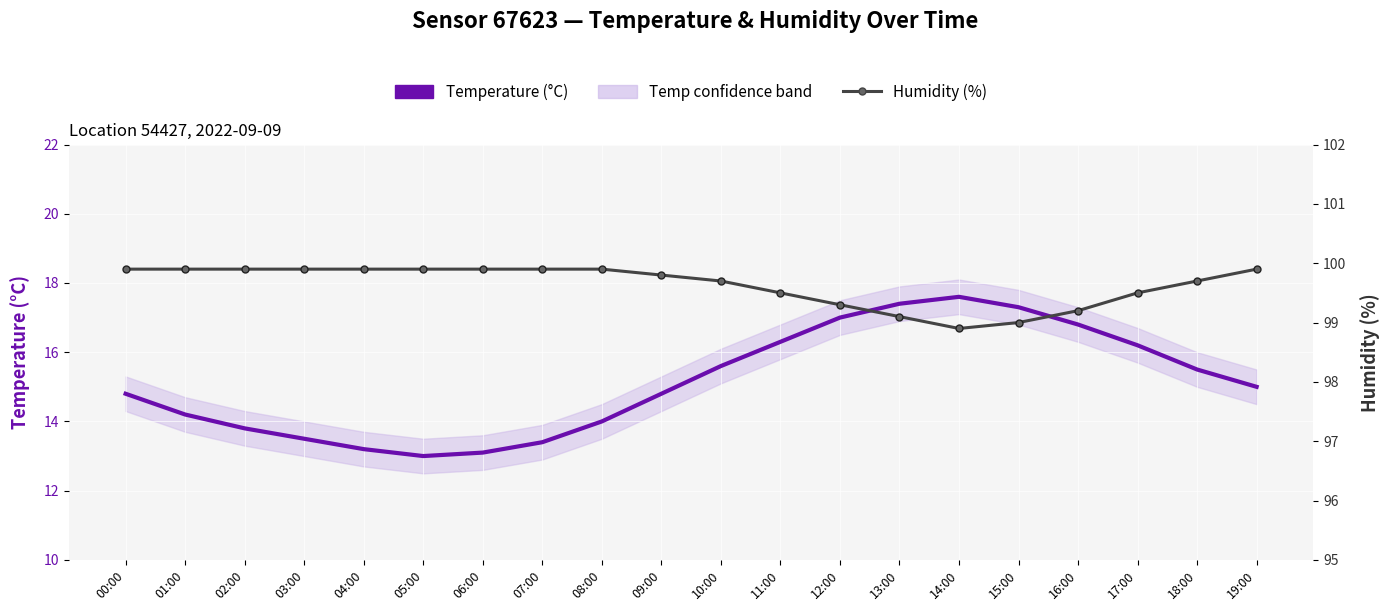

Rank the series at 14:00 from lowest to highest value.

Temperature (°C), Humidity (%)